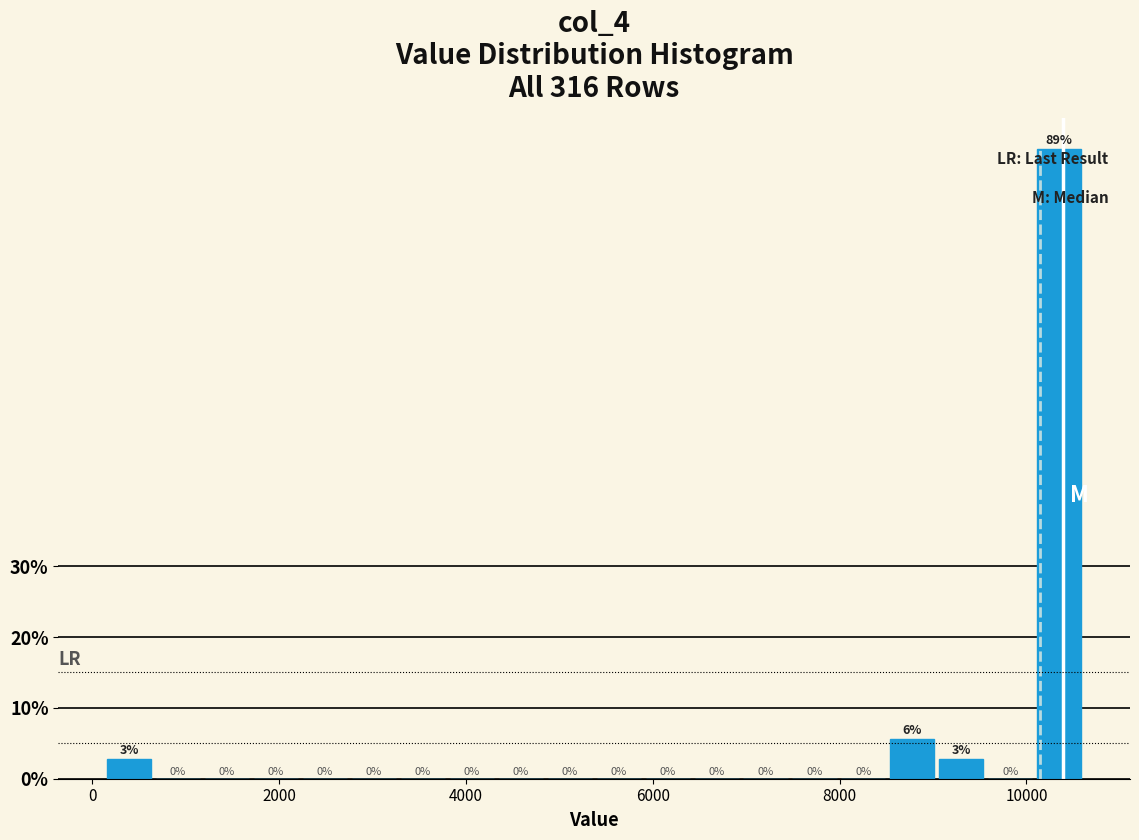

Around what value on the x-axis is the tallest bar? Give the approximate position of its centre, as read against the axis.

10400